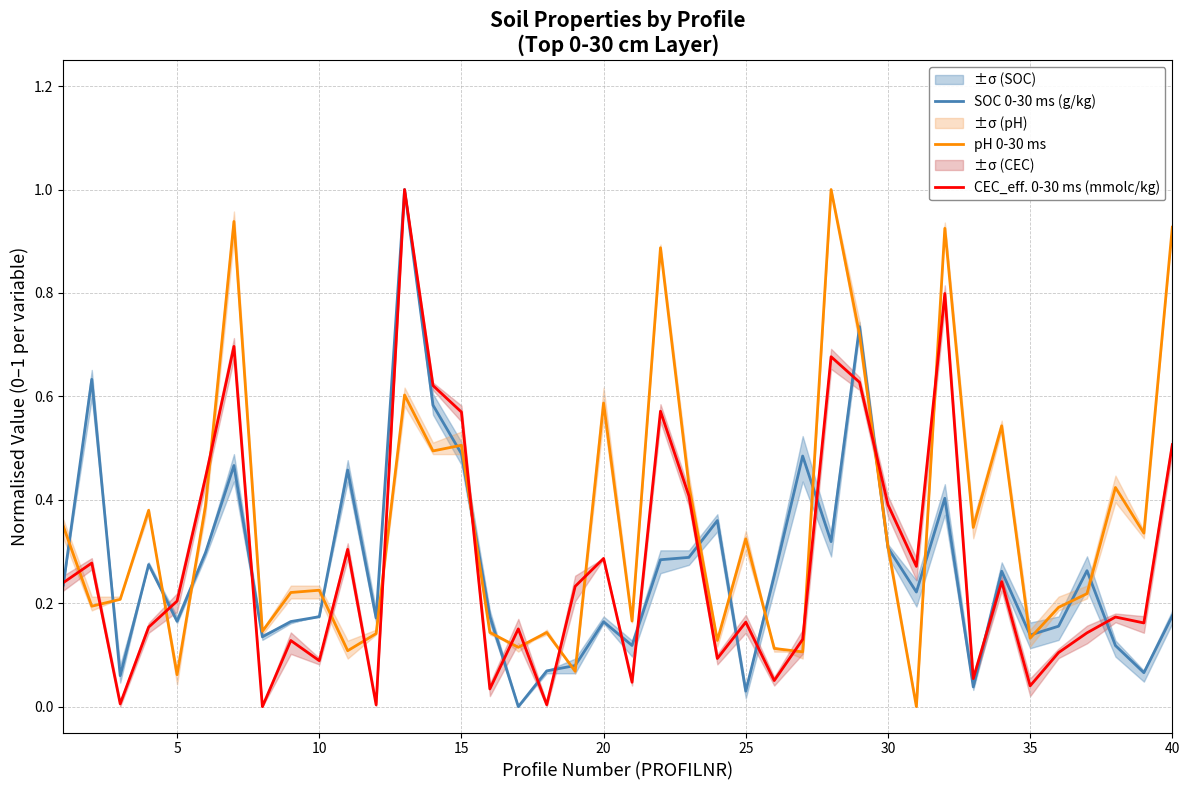

What is the highest value of the pH 0-30 ms series?

1.0